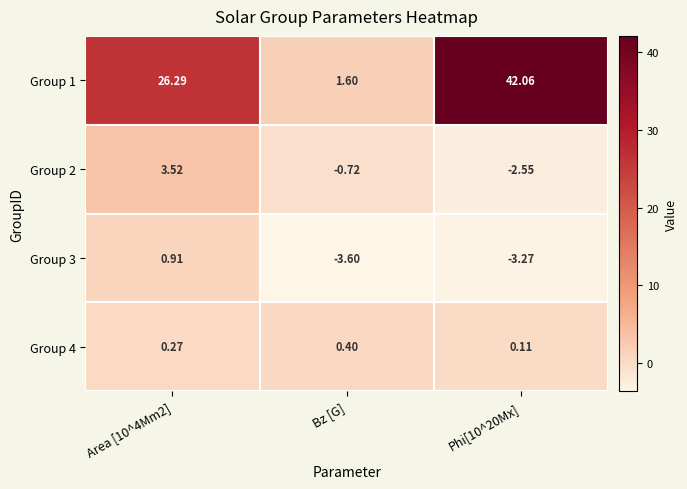

At which label does Group 4 reach its peak?

Bz [G]